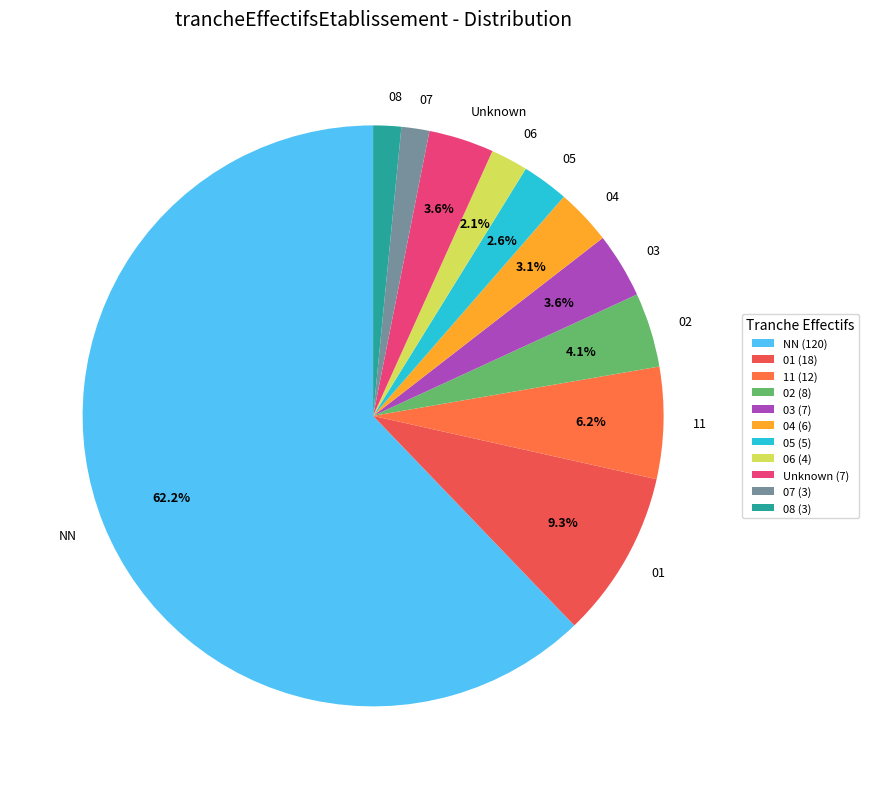

To the nearest percent, what portion does NN represent?

62%